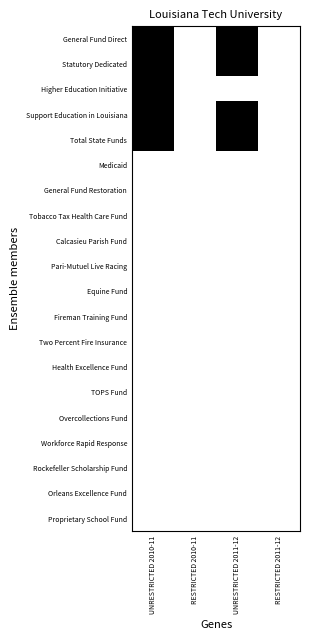

At which category is the sum across all series the highest?

UNRESTRICTED 2010-11